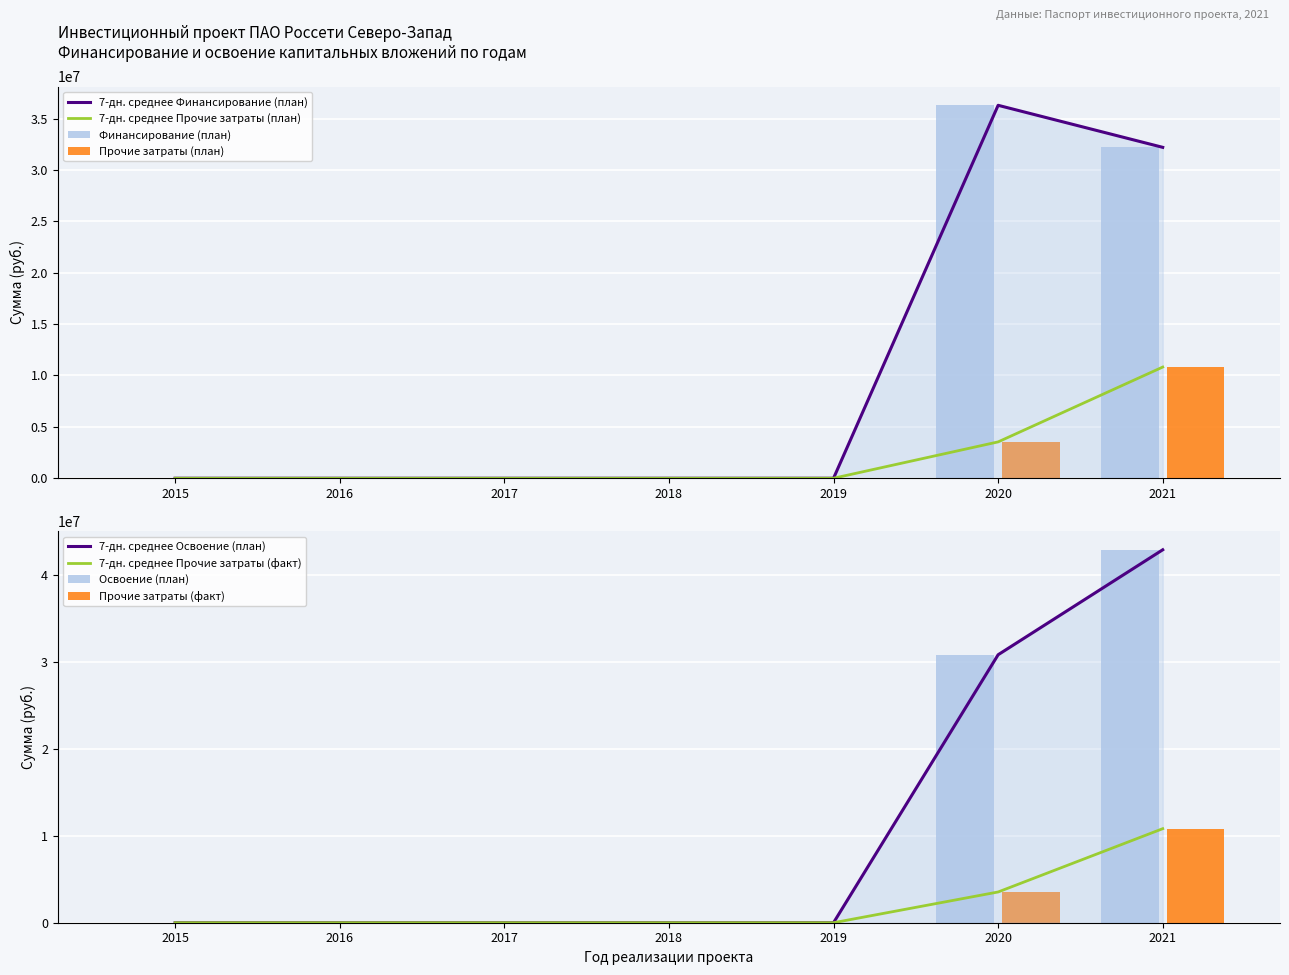

Which has a higher value, 2020 or 2015?

2020